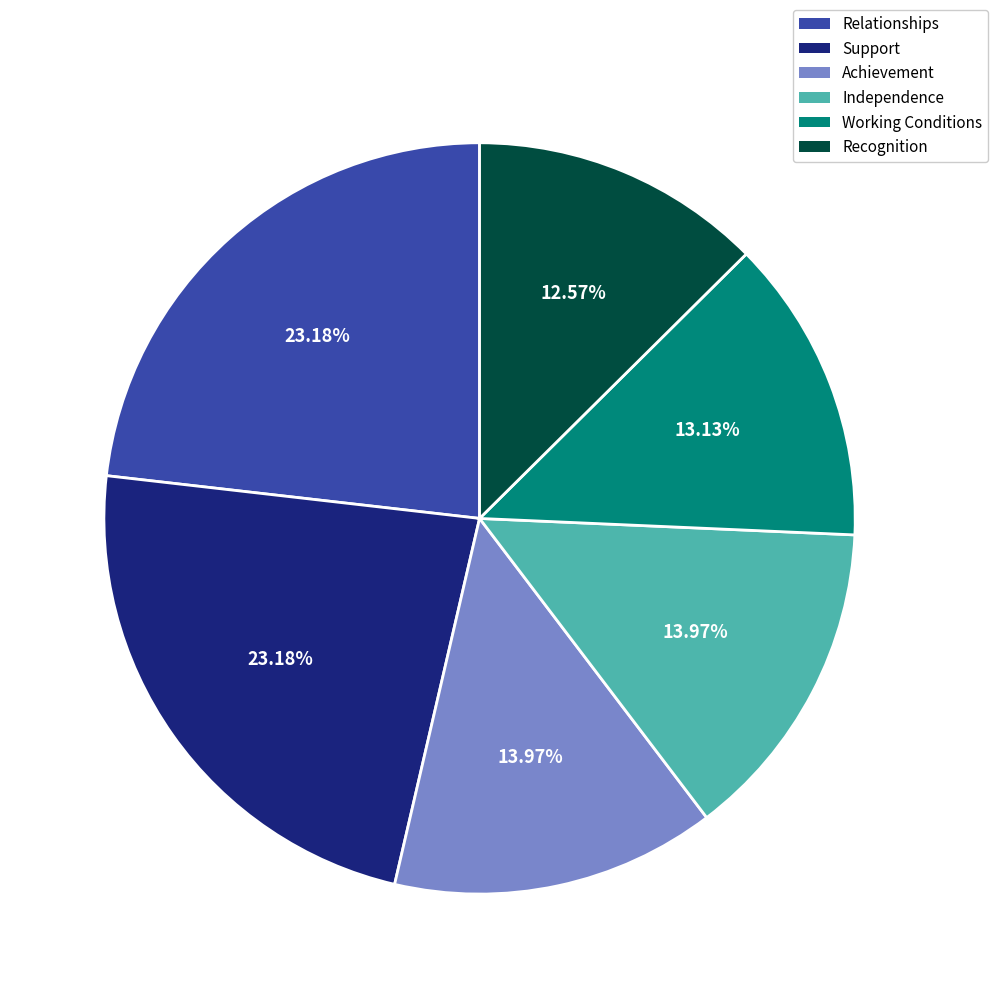

How many slices are in this pie chart?

6